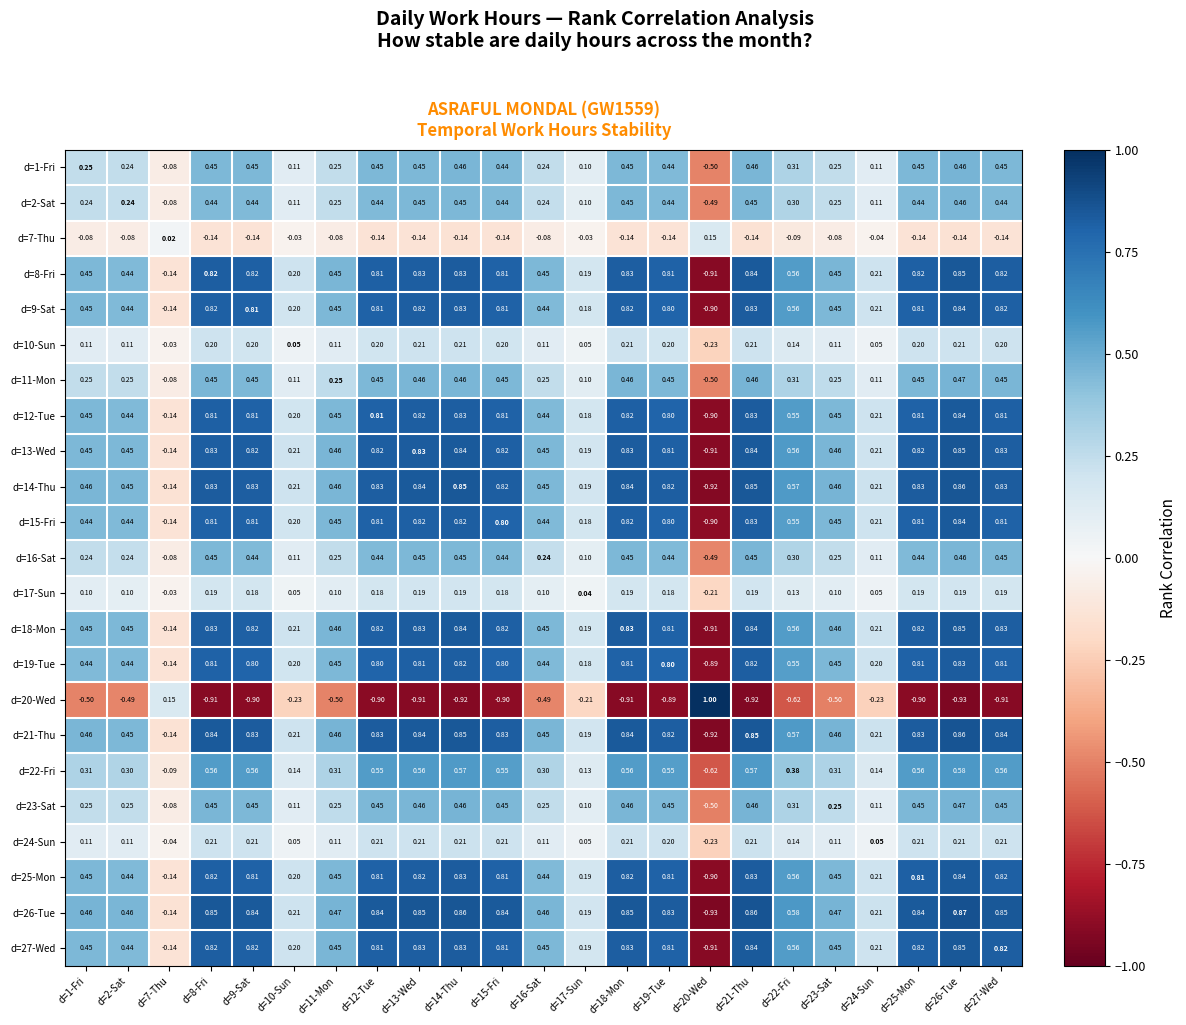

Is the value of d=17-Sun at d=26-Tue greater than the value of d=18-Mon at d=16-Sat?

No